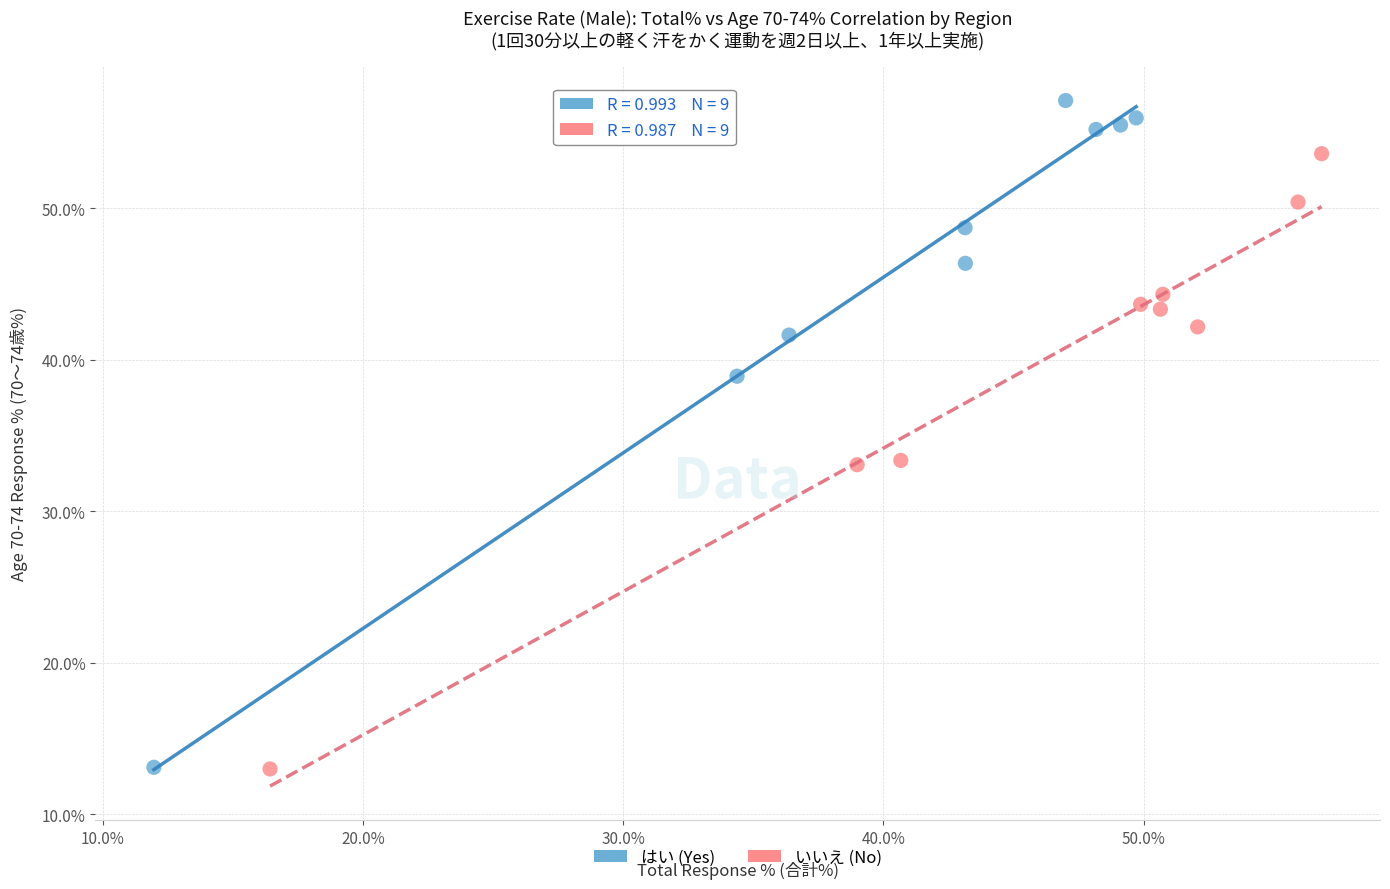

What are all the series names shown in the legend?

はい (Yes), いいえ (No)